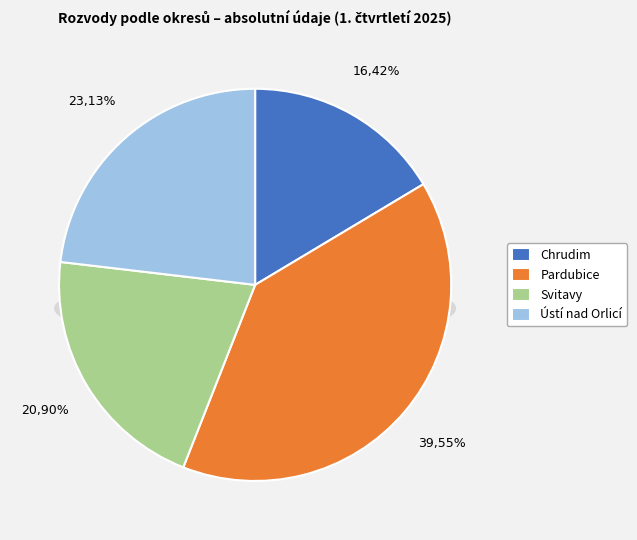

What is the total percentage of Pardubice and Ústí nad Orlicí?

62.7%